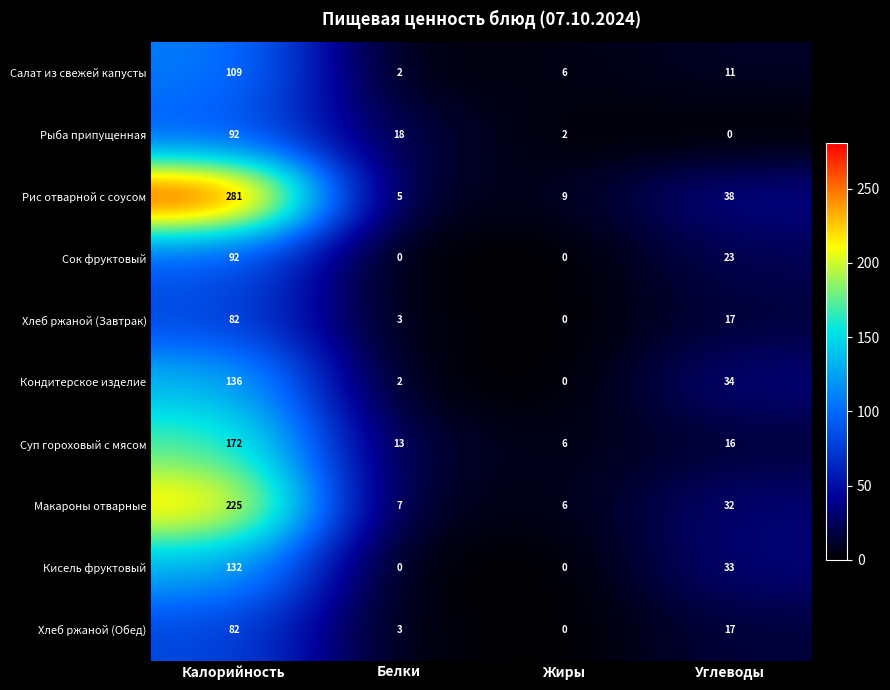

At which label is Хлеб ржаной (Обед) closest to 41?

Углеводы